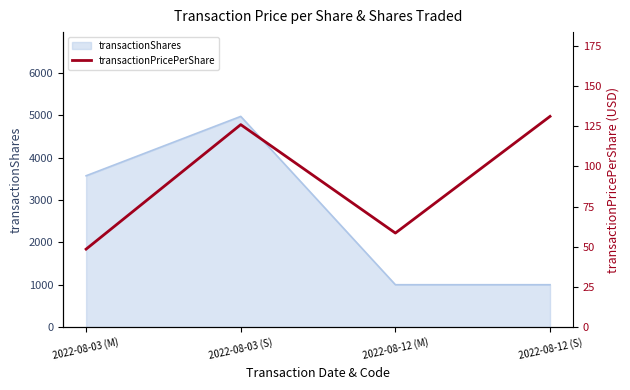

At which category does transactionShares reach its first local peak?

2022-08-03 (S)